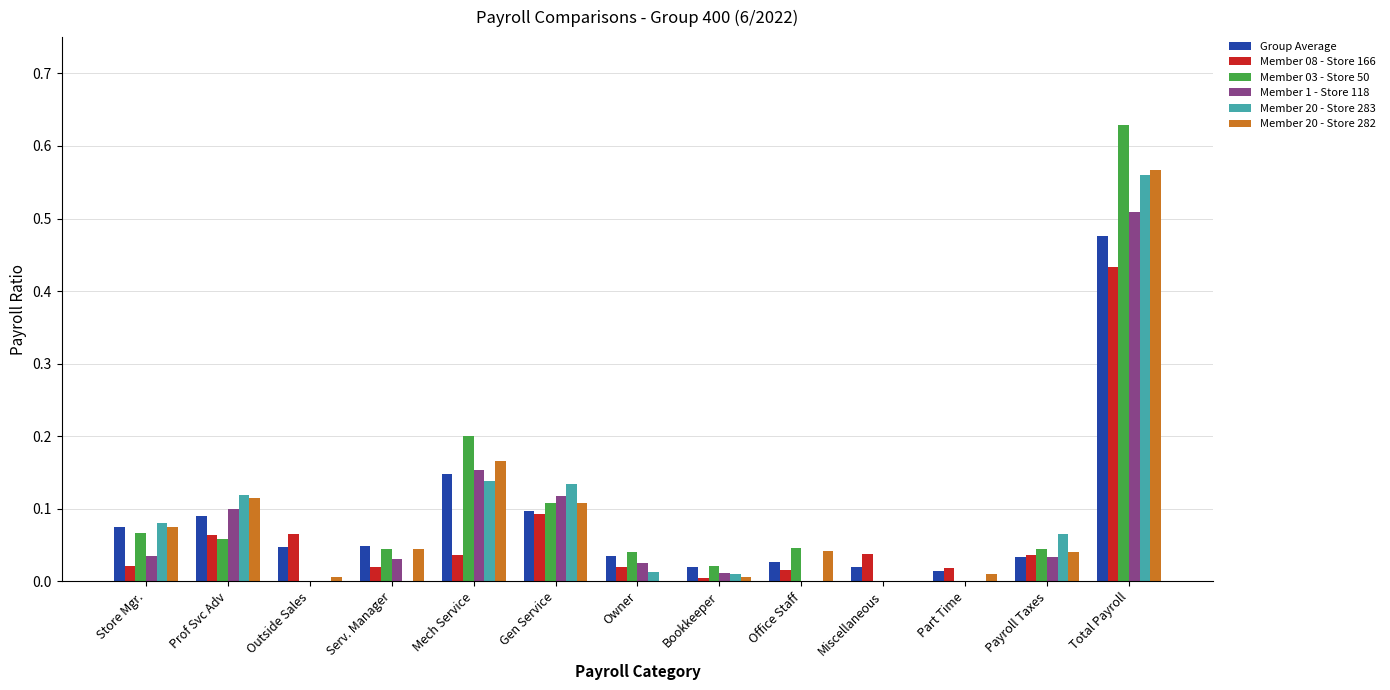

The Member 1 - Store 118 series shows -0.3 at Outside Sales. True or false?

False